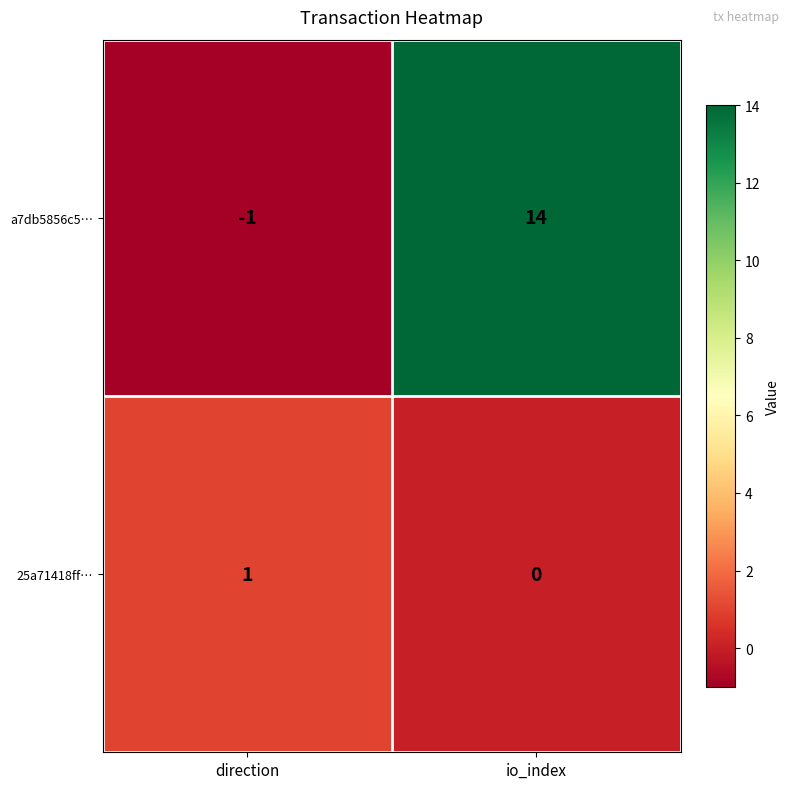

True or false: 25a71418ff… has a value of 0 at direction.

False